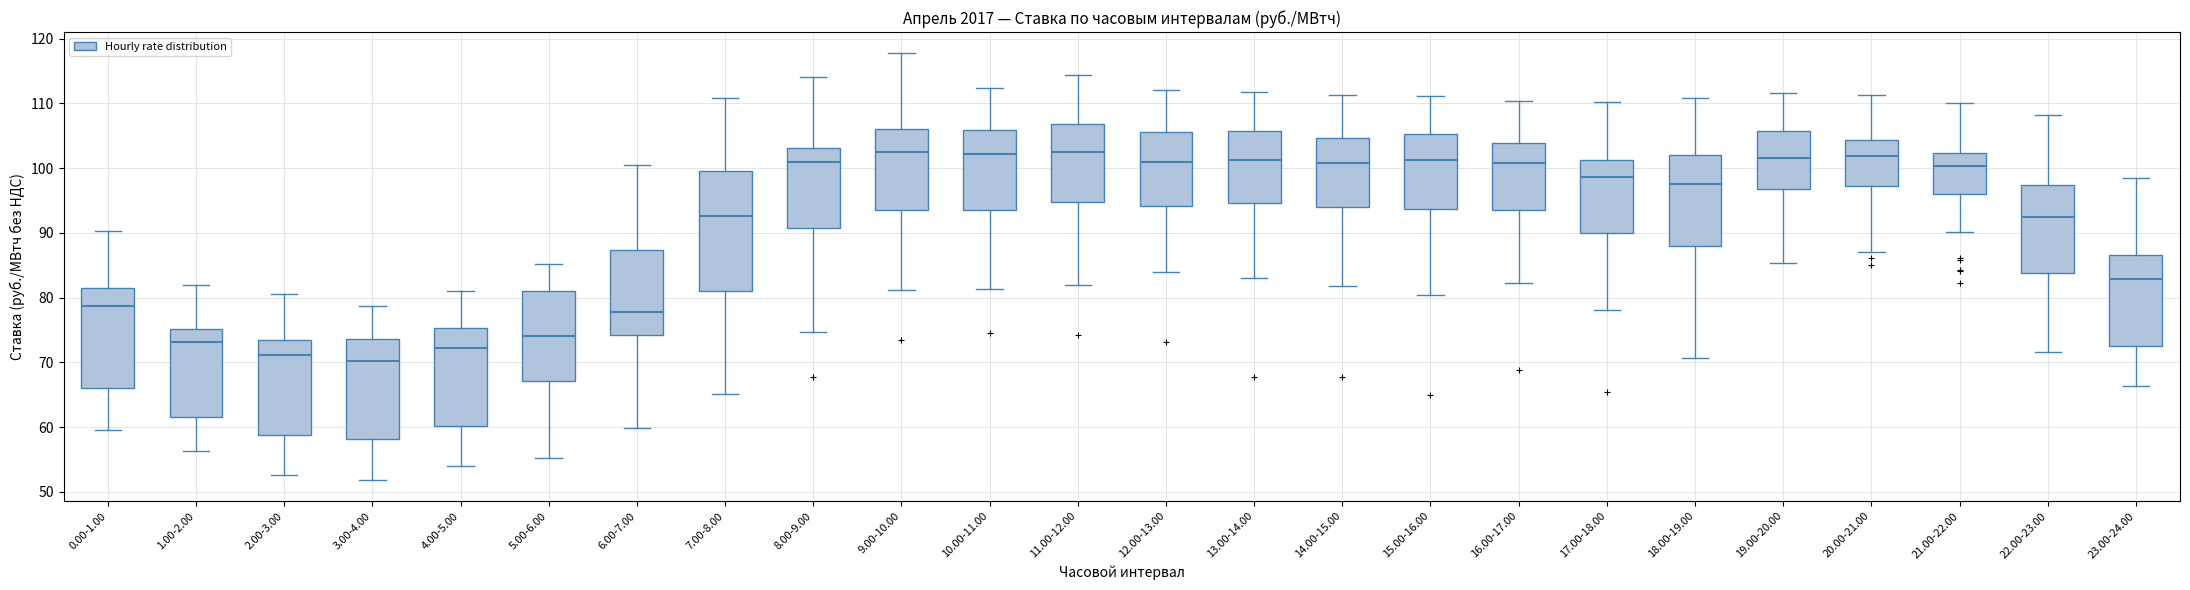

Reading left to right, transcribe this box plot: for each box, give where its median line is, the range the box spans, and where its two whiskers end, as read against the y-axis. The values are not printed on the chart, so give them approximately, as read against the axis.

0.00-1.00: median 79, box 66 to 82, whiskers 60 to 90
1.00-2.00: median 73, box 62 to 75, whiskers 56 to 82
2.00-3.00: median 71, box 59 to 74, whiskers 53 to 81
3.00-4.00: median 70, box 58 to 74, whiskers 52 to 79
4.00-5.00: median 72, box 60 to 75, whiskers 54 to 81
5.00-6.00: median 74, box 67 to 81, whiskers 55 to 85
6.00-7.00: median 78, box 74 to 87, whiskers 60 to 100
7.00-8.00: median 93, box 81 to 100, whiskers 65 to 111
8.00-9.00: median 101, box 91 to 103, whiskers 75 to 114
9.00-10.00: median 103, box 93 to 106, whiskers 81 to 118
10.00-11.00: median 102, box 94 to 106, whiskers 81 to 112
11.00-12.00: median 103, box 95 to 107, whiskers 82 to 114
12.00-13.00: median 101, box 94 to 106, whiskers 84 to 112
13.00-14.00: median 101, box 95 to 106, whiskers 83 to 112
14.00-15.00: median 101, box 94 to 105, whiskers 82 to 111
15.00-16.00: median 101, box 94 to 105, whiskers 80 to 111
16.00-17.00: median 101, box 94 to 104, whiskers 82 to 110
17.00-18.00: median 99, box 90 to 101, whiskers 78 to 110
18.00-19.00: median 98, box 88 to 102, whiskers 71 to 111
19.00-20.00: median 102, box 97 to 106, whiskers 85 to 112
20.00-21.00: median 102, box 97 to 104, whiskers 87 to 111
21.00-22.00: median 100, box 96 to 102, whiskers 90 to 110
22.00-23.00: median 92, box 84 to 97, whiskers 72 to 108
23.00-24.00: median 83, box 73 to 87, whiskers 66 to 99